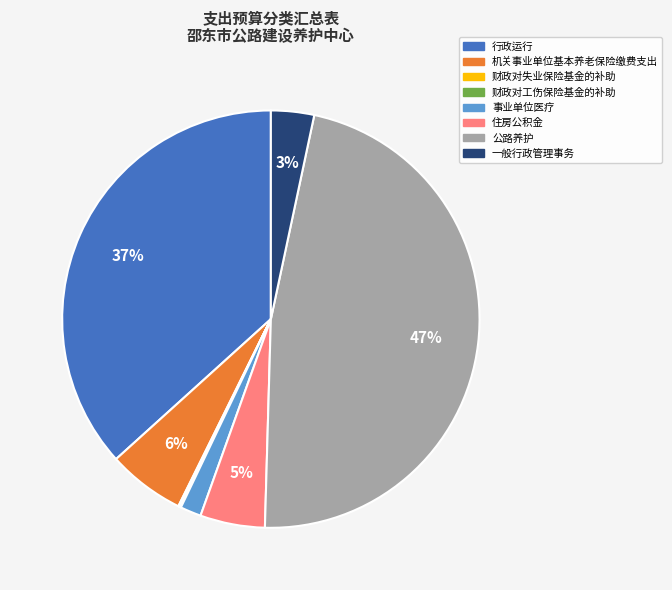

To the nearest percent, what portion does 机关事业单位基本养老保险缴费支出 represent?

6%